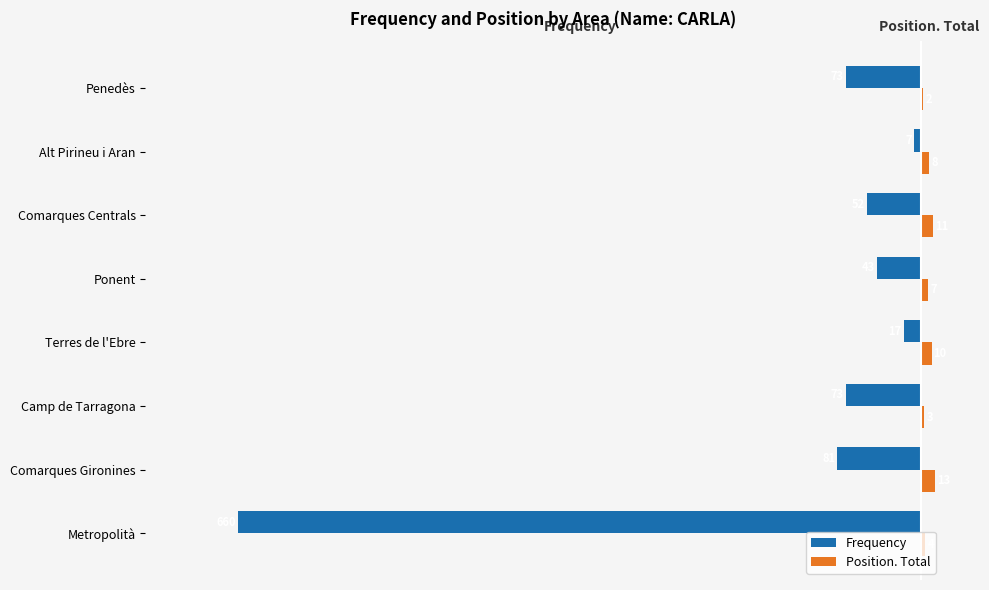

What is the maximum value shown in the chart?

13